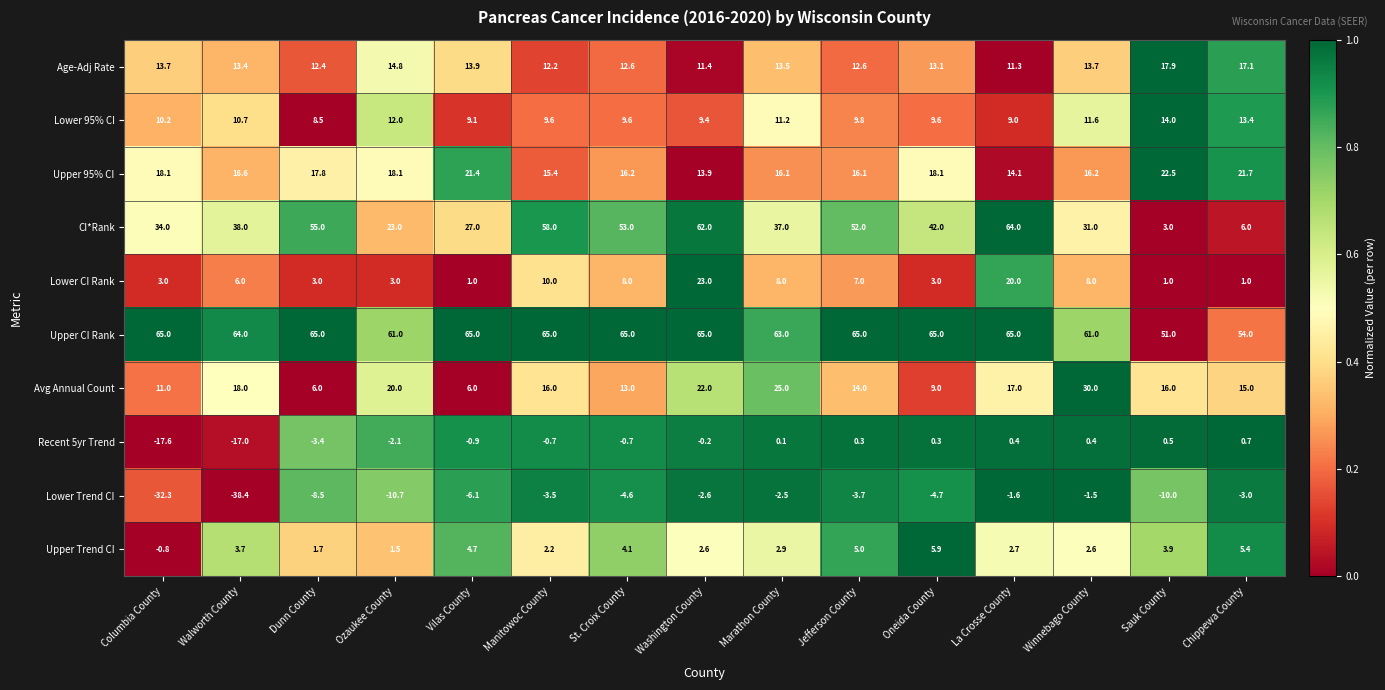

What is the approximate value of Upper CI Rank at Sauk County?

51.0